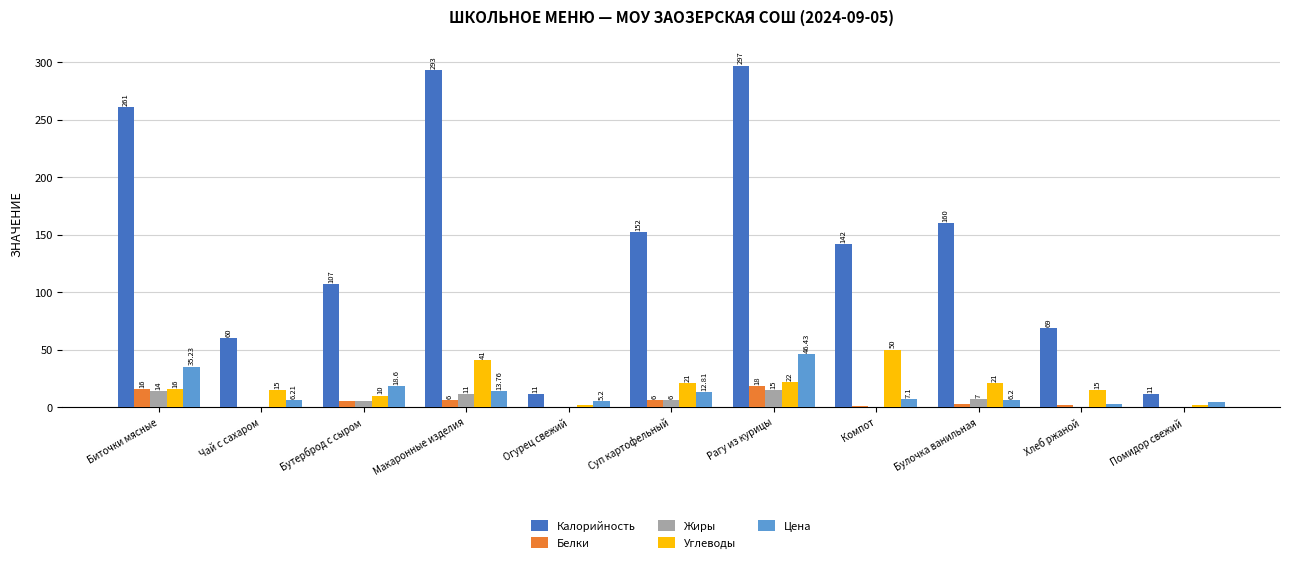

At which label is Жиры closest to 7?

Булочка ванильная